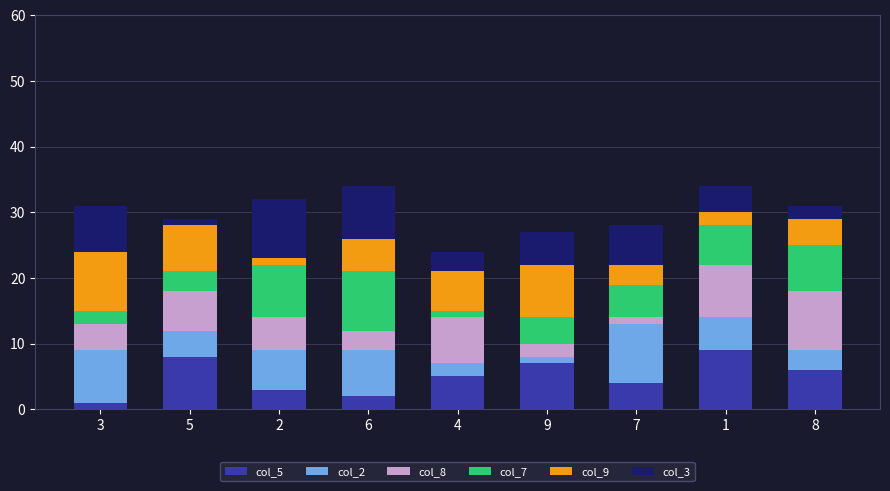

The value of col_5 at 1 is 16. True or false?

False